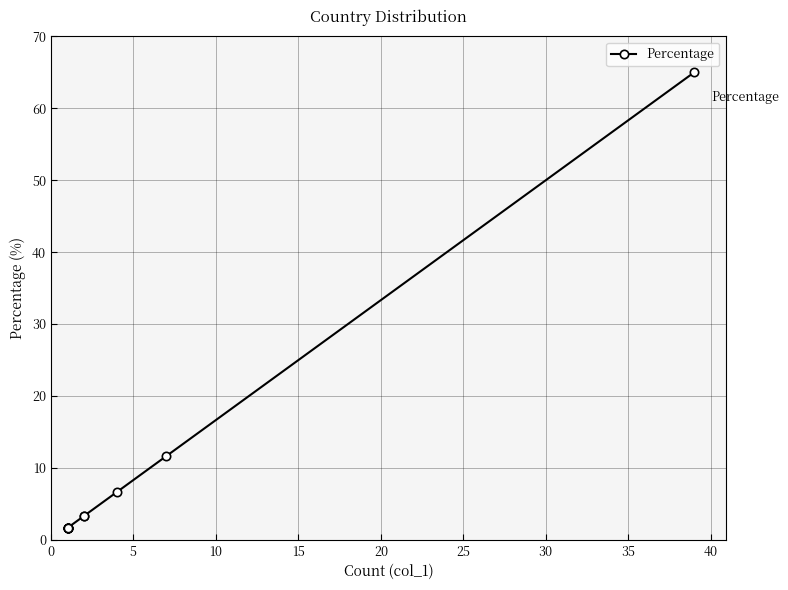

The value at 20 is 1.7. True or false?

True